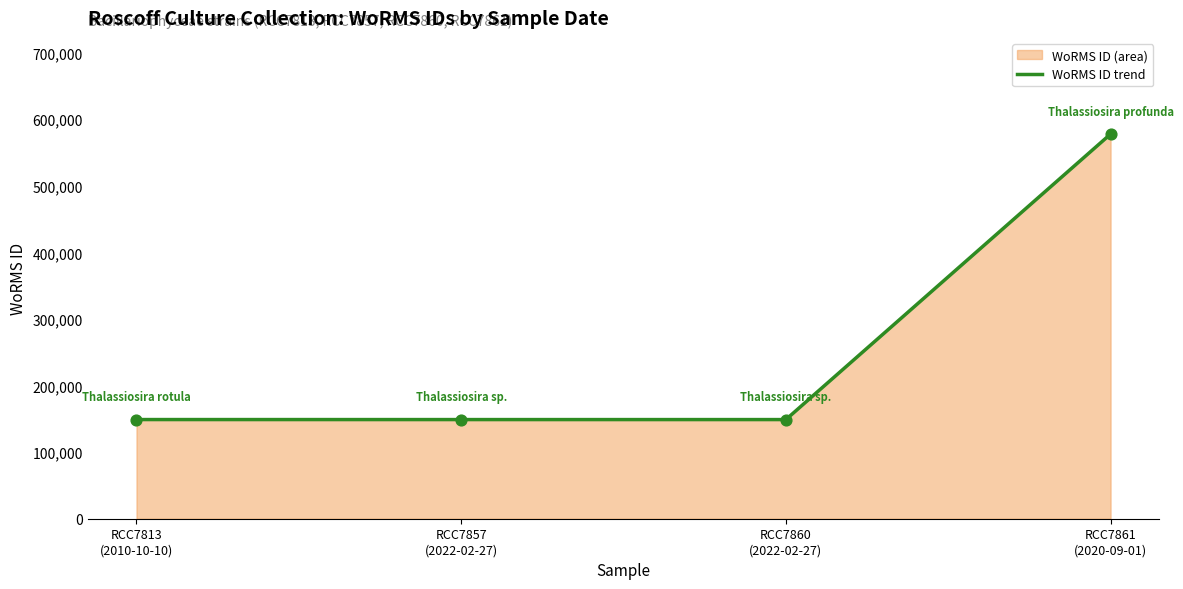

Which has a higher value, RCC7860
(2022-02-27) or RCC7861
(2020-09-01)?

RCC7861
(2020-09-01)